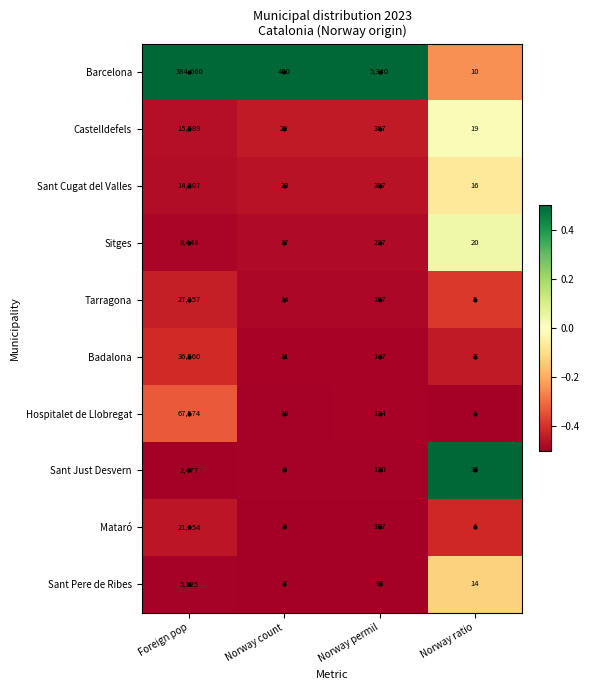

Which series has the widest spread of values?

Barcelona